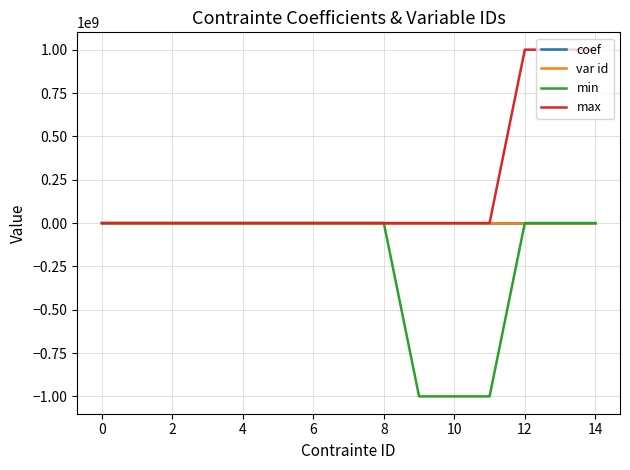

What is the difference between the second highest and minimum values in the min series?

1000000000.0